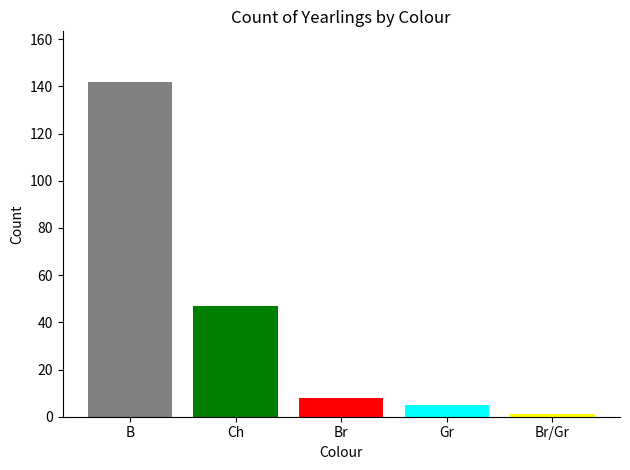

What position from the left is B?

1